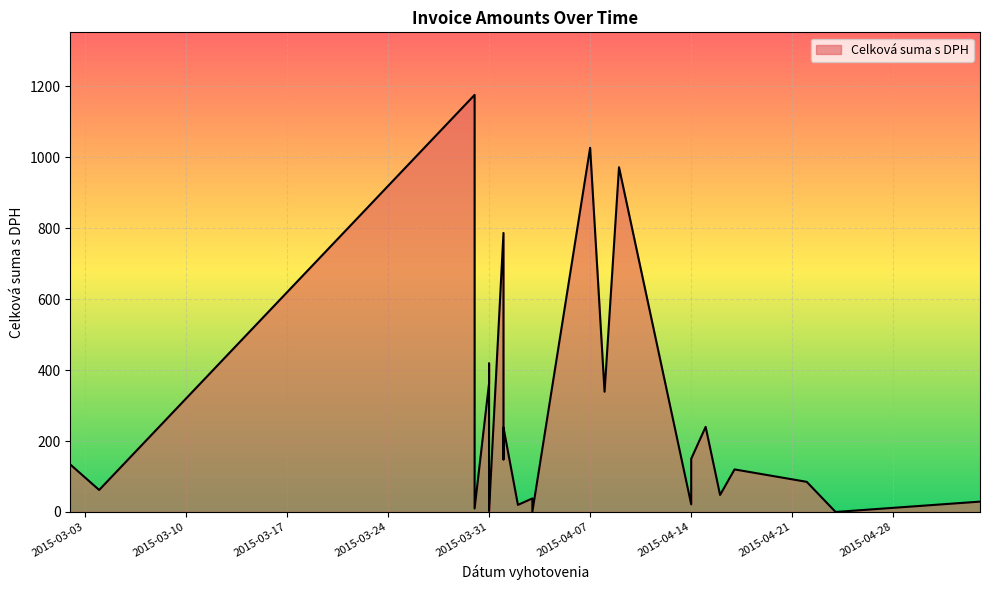

True or false: the data has more than 1 interior local peaks.

True